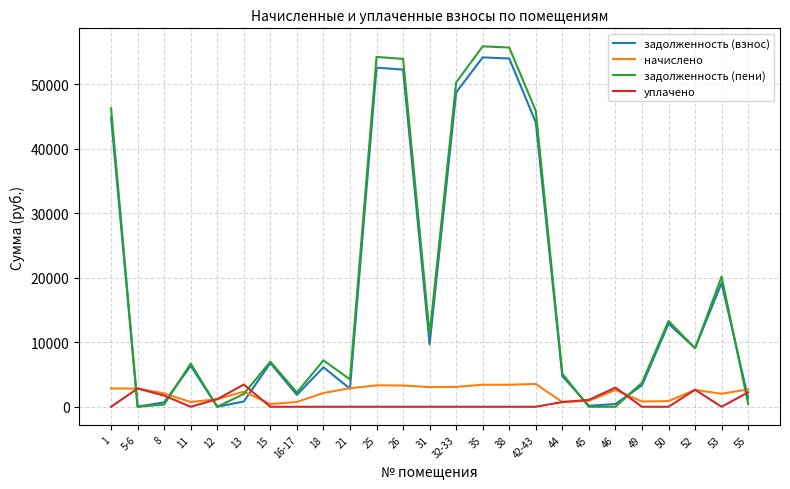

What is the difference between the задолженность (пени) values at 38 and 1?

9417.1